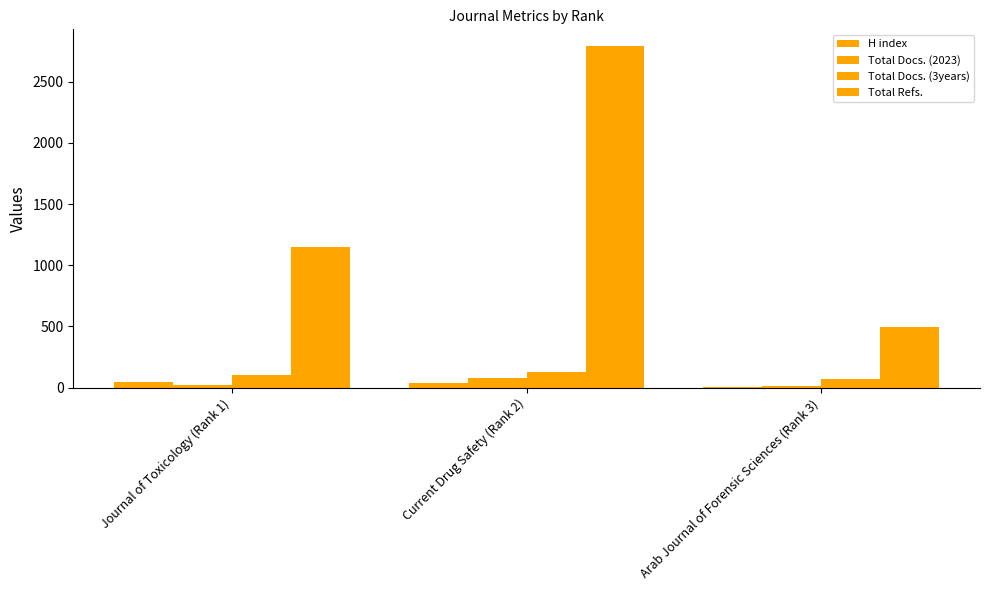

Which has a higher value, Arab Journal of Forensic Sciences (Rank 3) or Journal of Toxicology (Rank 1)?

Journal of Toxicology (Rank 1)